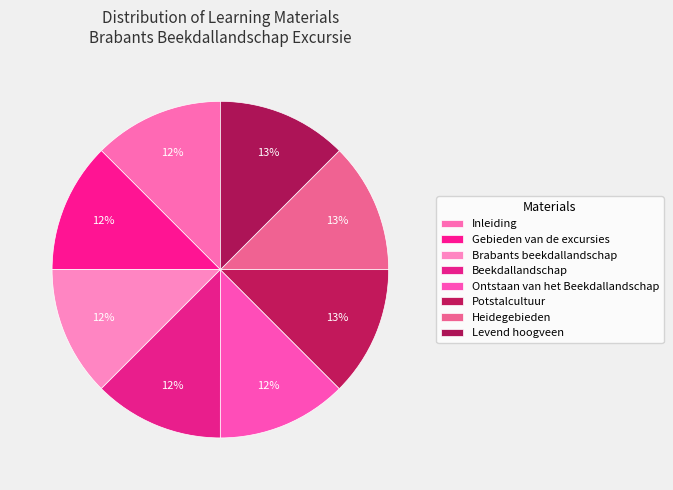

How many segments does this pie chart have?

8